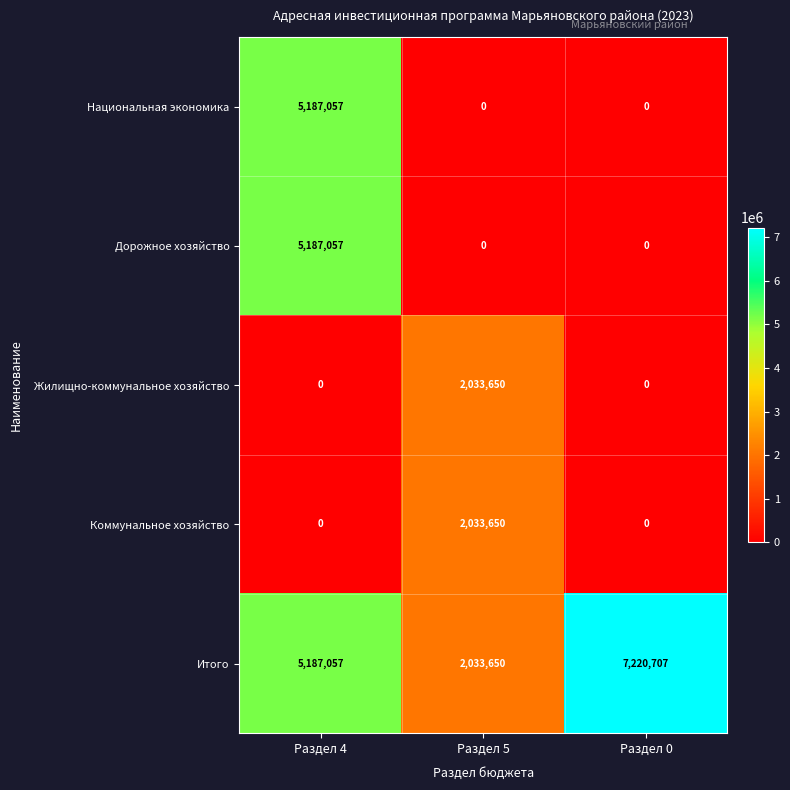

Count the number of data series in this chart.

5